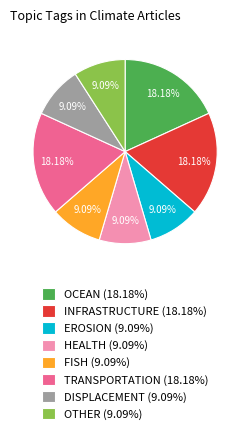

Is HEALTH (9.09%) the majority of the pie?

No